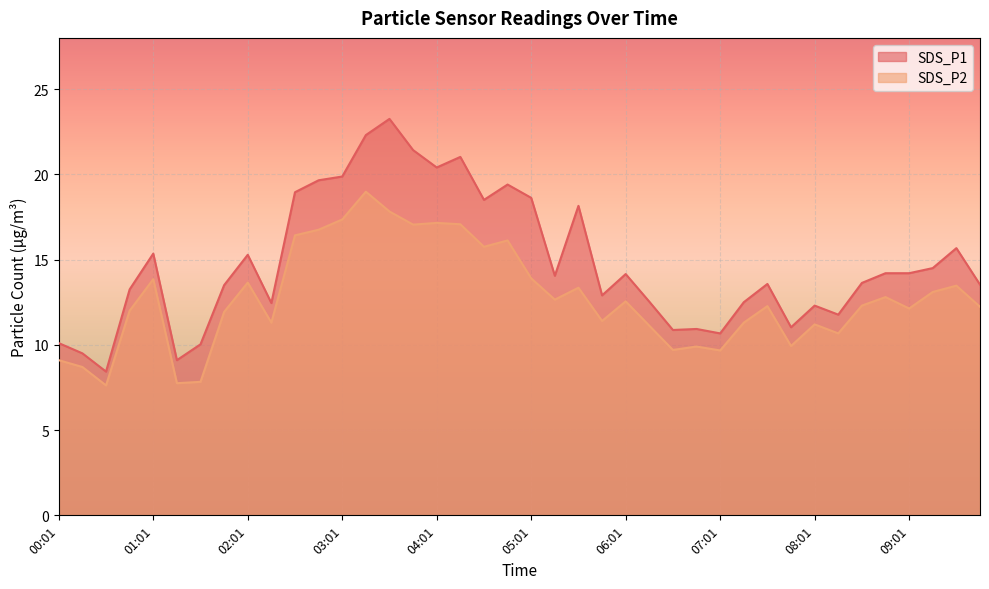

At which category does SDS_P1 reach its first local valley?

00:31